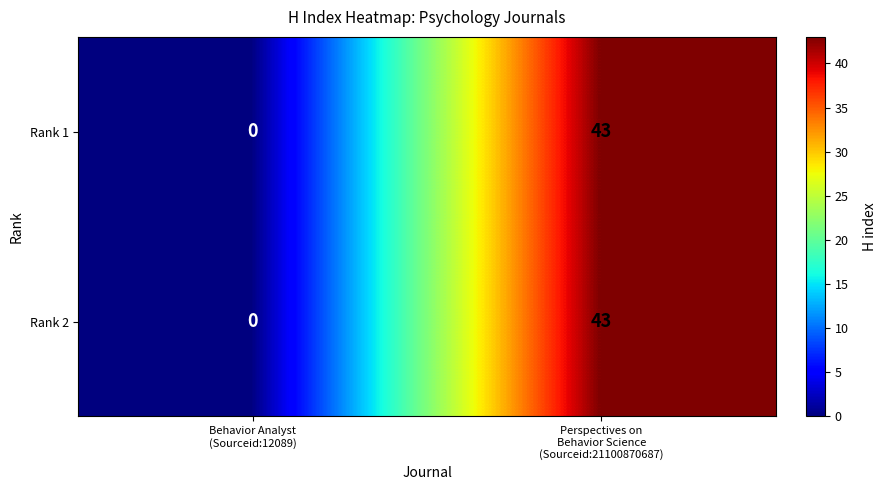

What is the maximum value for Rank 2?

43